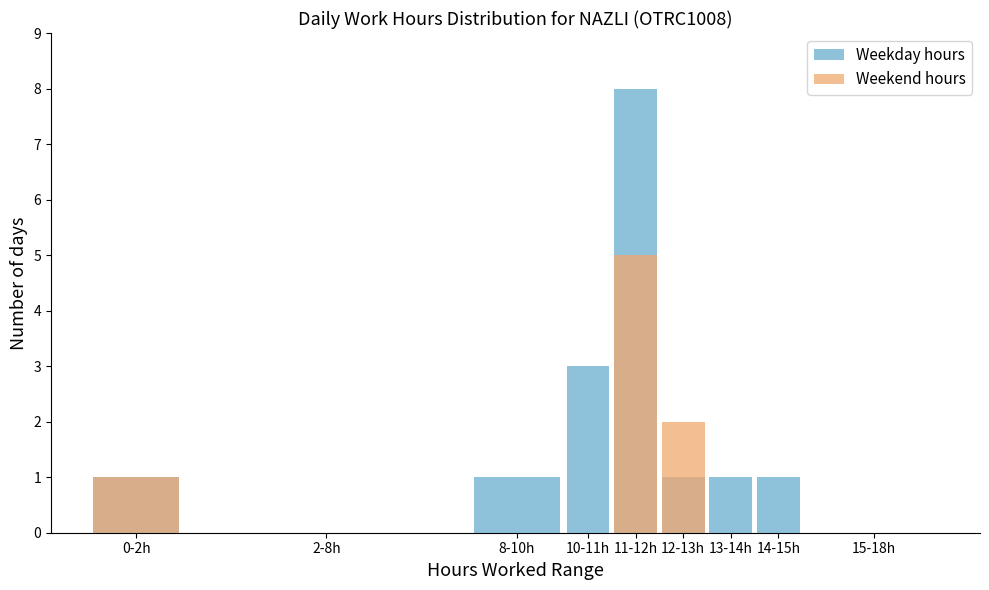

The Weekday hours series shows 1 at 14-15h. True or false?

False